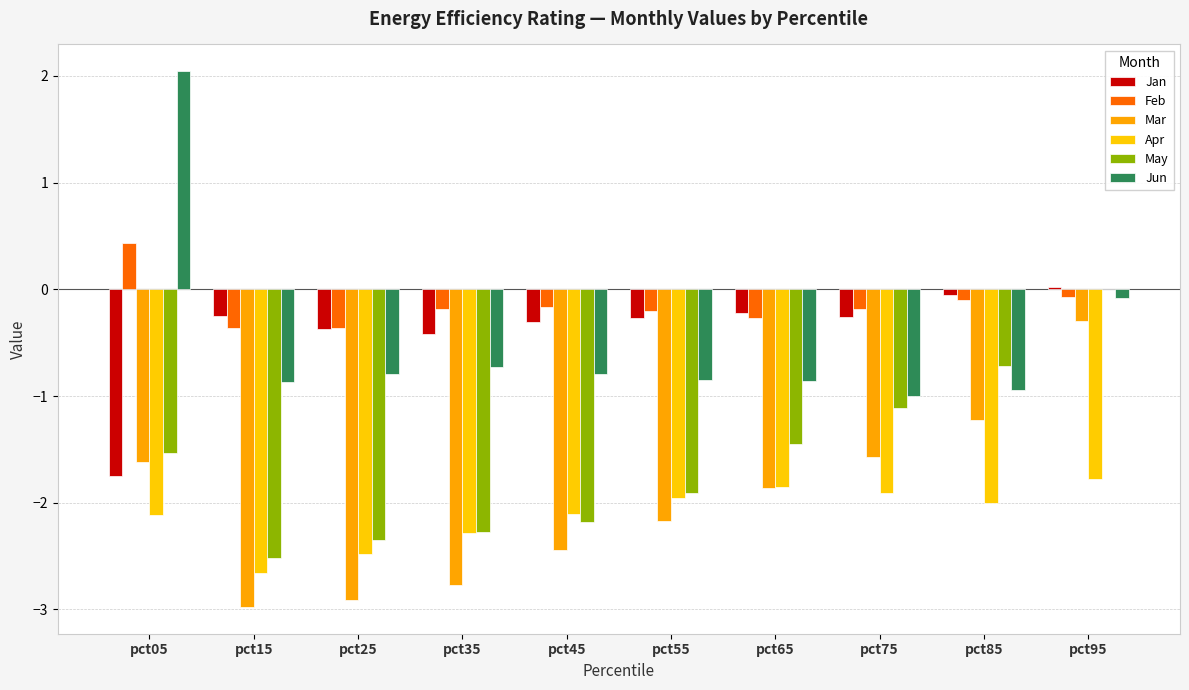

At pct05, list the series in order from smallest to largest.

Apr, Jan, Mar, May, Feb, Jun